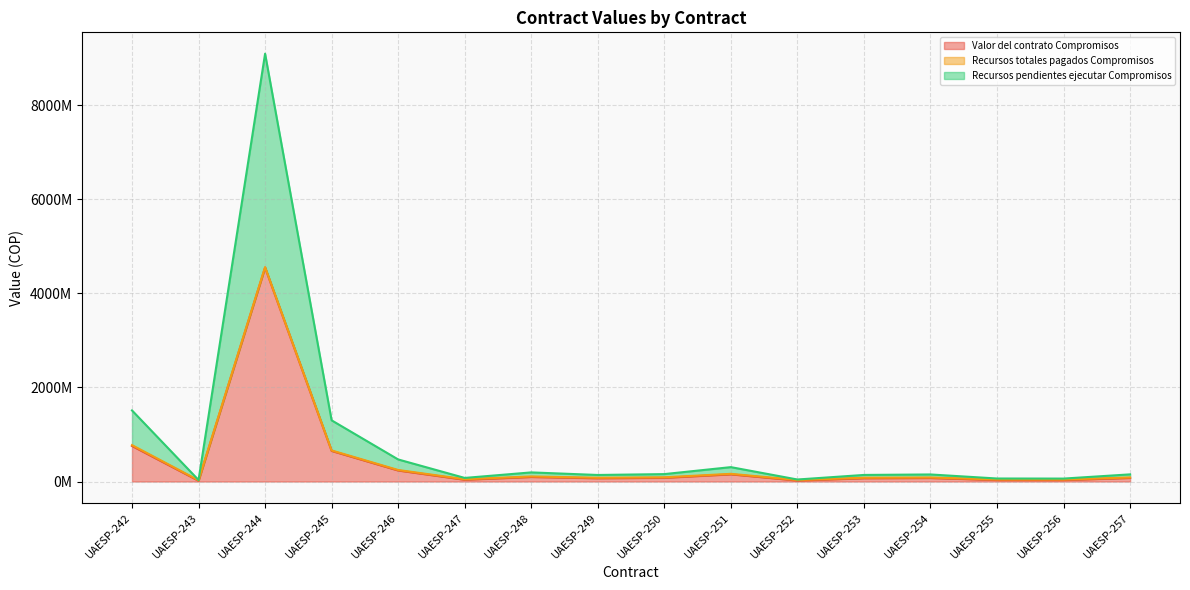

Does the chart display data point markers on the line(s)?

No